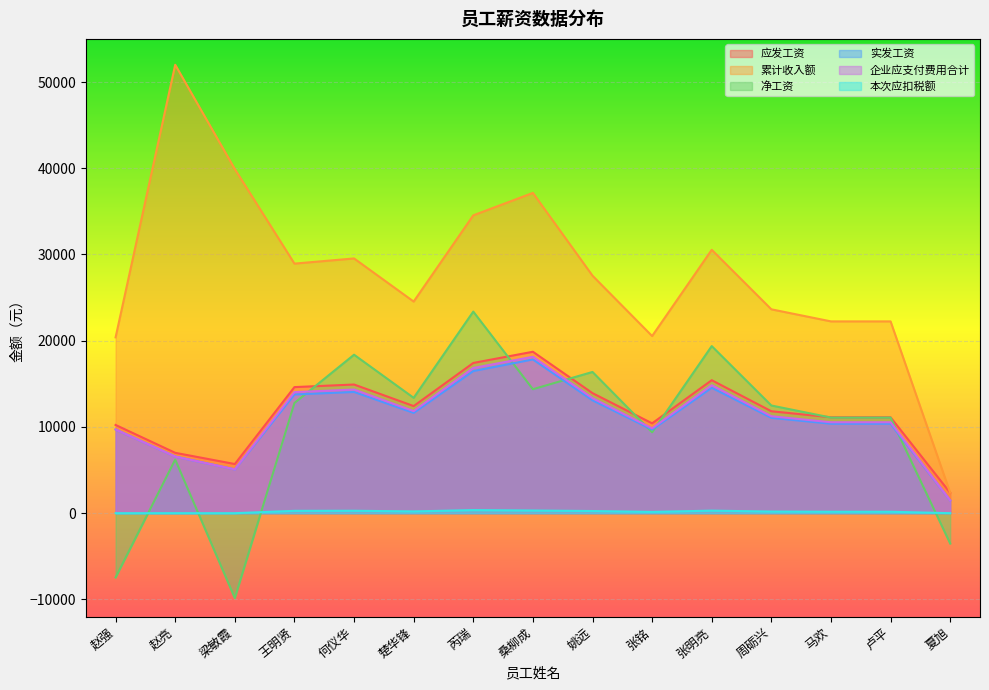

Is the value of 净工资 at 卢平 greater than the value of 累计收入额 at 夏旭?

Yes